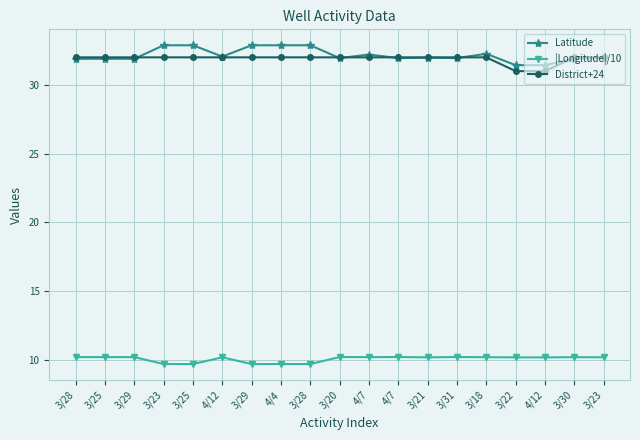

How many distinct data groups are displayed?

3